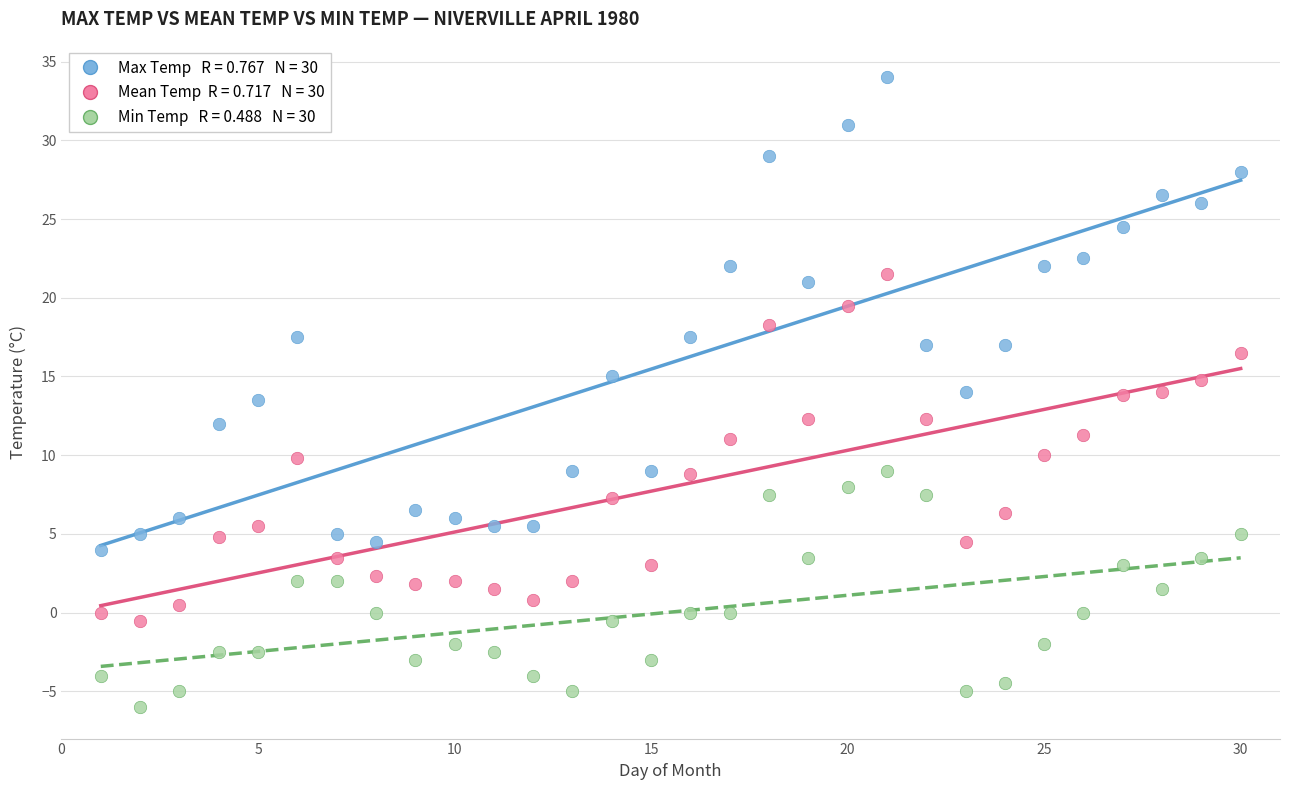

Across all data points, what is the range of Y values (max minus min)?

40.0